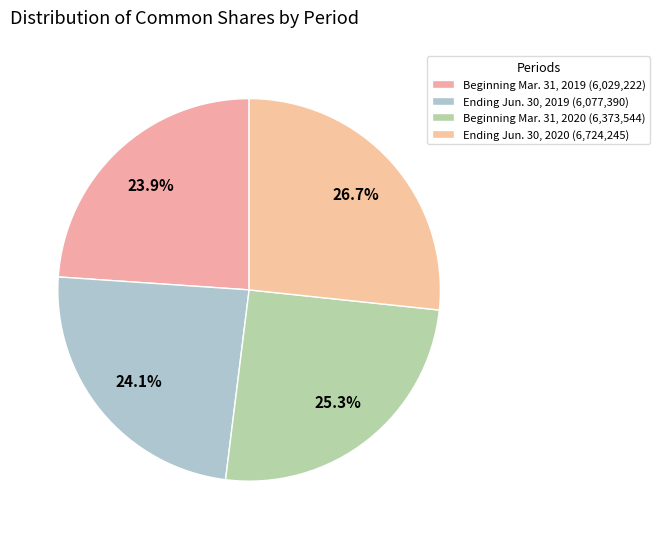

What percentage is NOT represented by Ending Jun. 30, 2020?

73.3%